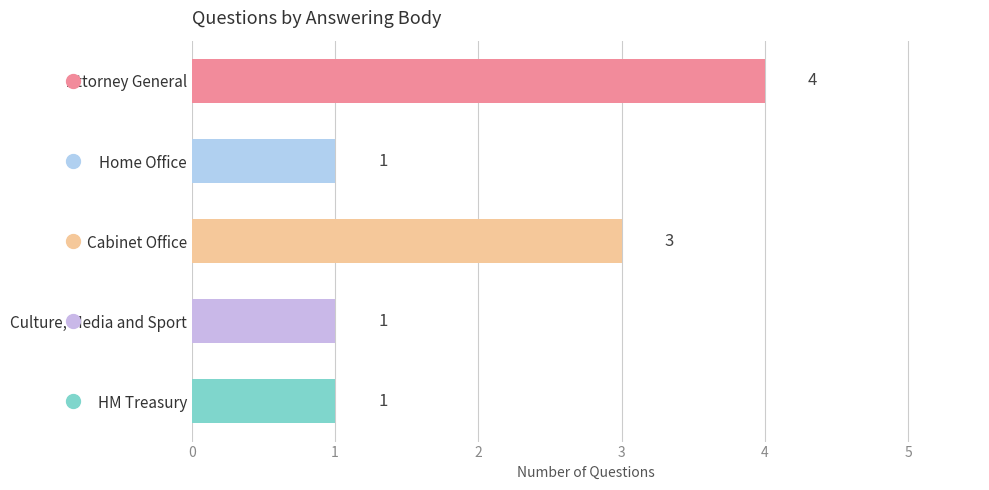

How many data points does each series have?

5